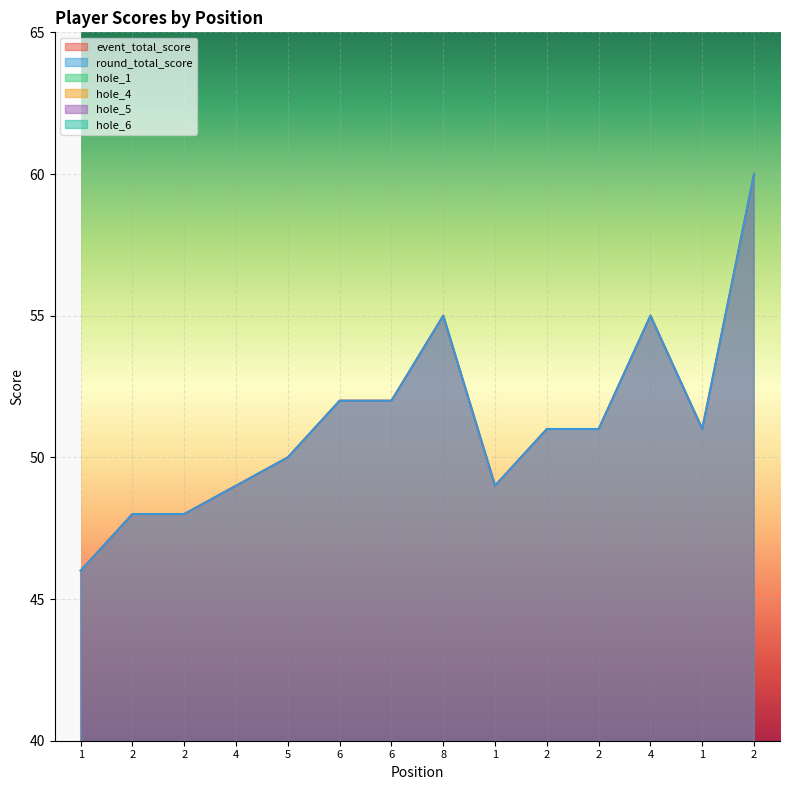

Reading right to left, extract all data points from this chart.

event_total_score: 60	51	55	51	51	49	55	52	52	50	49	48	48	46
round_total_score: 60	51	55	51	51	49	55	52	52	50	49	48	48	46
hole_1: 4	2	3	2	3	2	2	3	2	3	3	2	2	2
hole_4: 5	5	3	4	3	3	3	3	3	4	4	3	3	4
hole_5: 5	3	4	4	4	3	4	4	4	3	3	3	3	4
hole_6: 3	3	4	3	3	3	3	4	3	3	3	2	3	2